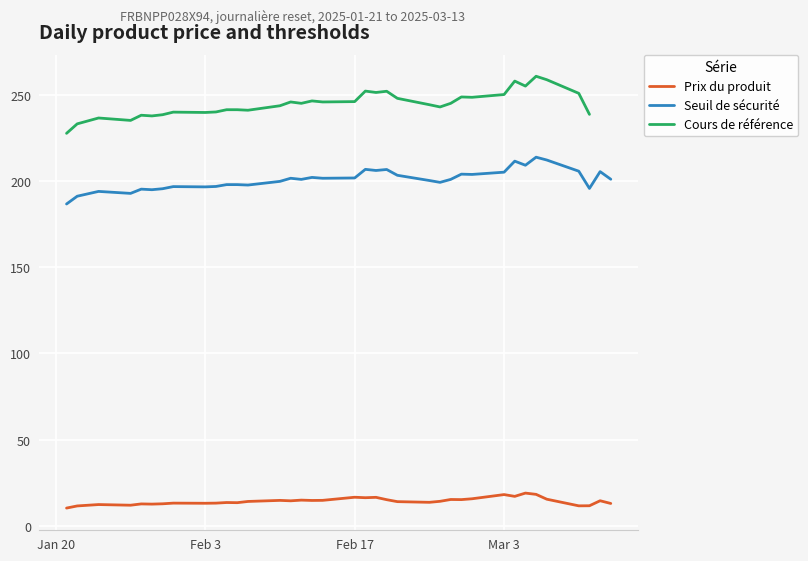

What is the highest value of the Prix du produit series?

19.0